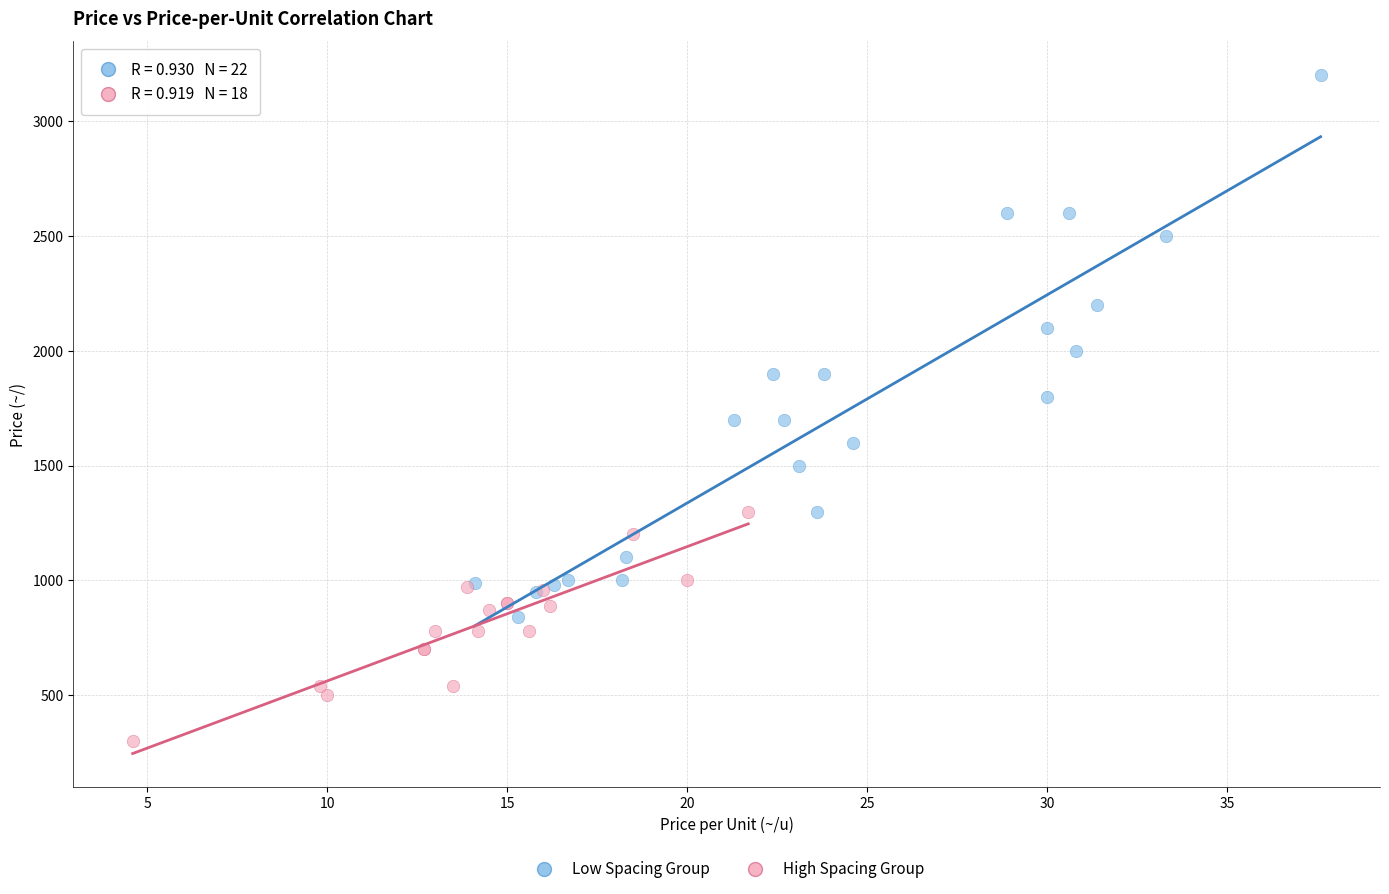

Which series has the largest Y range (max minus min)?

Low Spacing Group